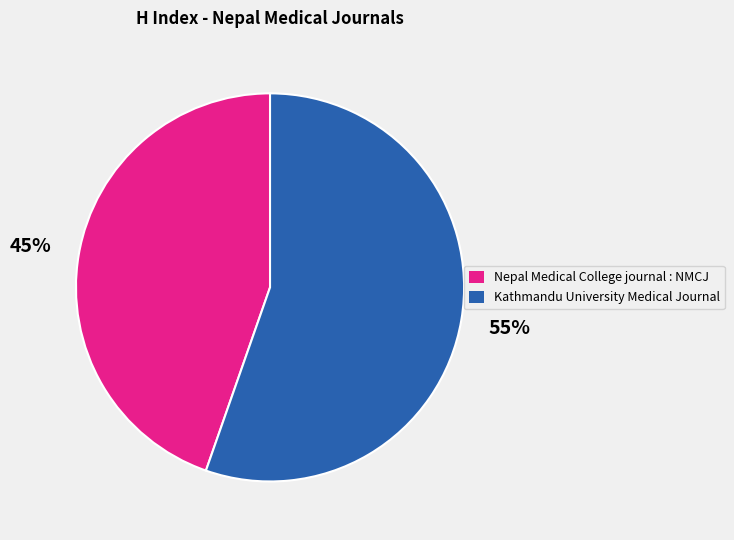

Count the number of slices in the pie.

2